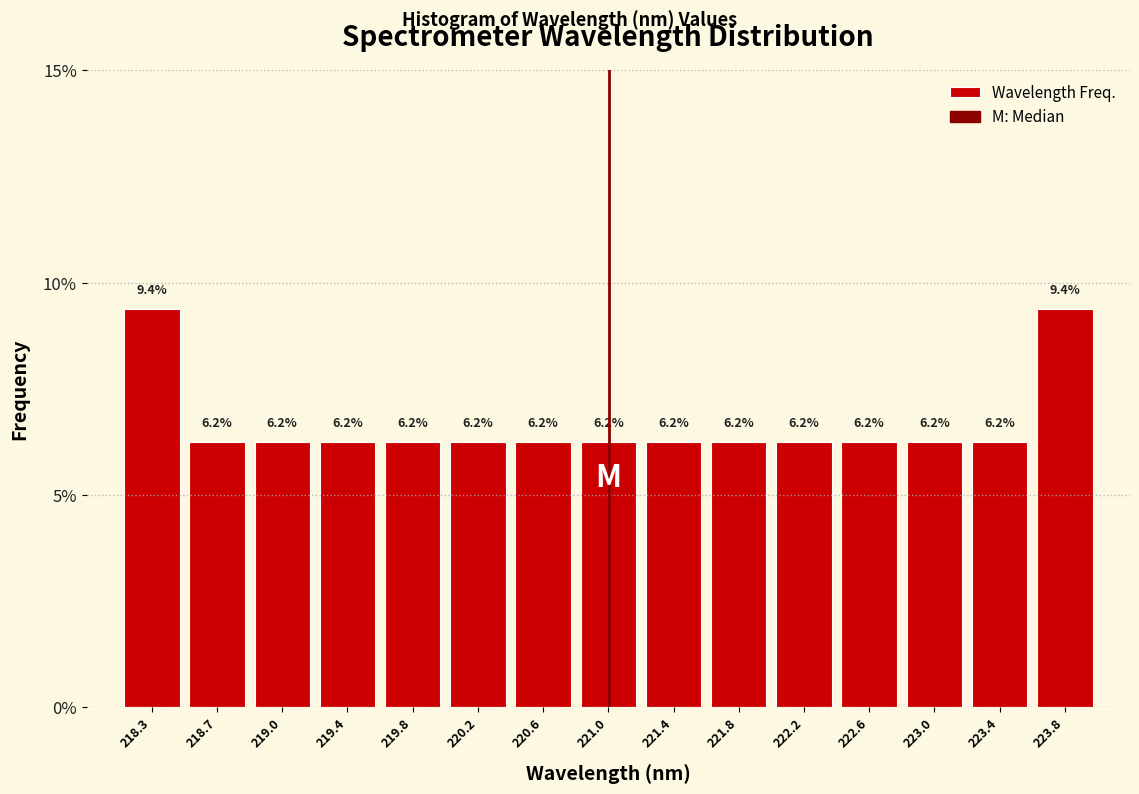

Reading left to right, transcribe this chart: for each bar, give the range it covers on the x-axis and its height. The bar edges are not printed on the chart, so give them approximately, as read against the axis.

218.05 to 218.45: 9.4
218.45 to 218.85: 6.2
218.85 to 219.25: 6.2
219.25 to 219.65: 6.2
219.65 to 220.05: 6.2
220.05 to 220.45: 6.2
220.45 to 220.80: 6.2
220.80 to 221.20: 6.2
221.20 to 221.60: 6.2
221.60 to 222.00: 6.2
222.00 to 222.40: 6.2
222.40 to 222.80: 6.2
222.80 to 223.20: 6.2
223.20 to 223.60: 6.2
223.60 to 224.00: 9.4